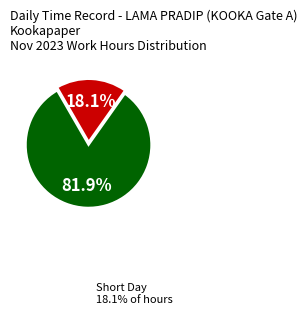

Is there a majority slice in this chart?

Yes